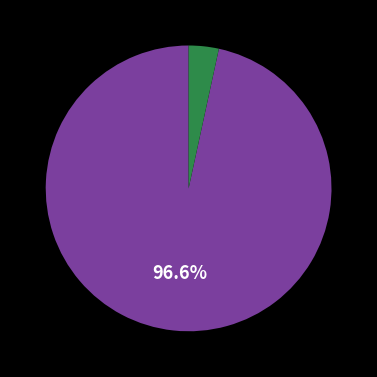

Is there a majority slice in this chart?

Yes